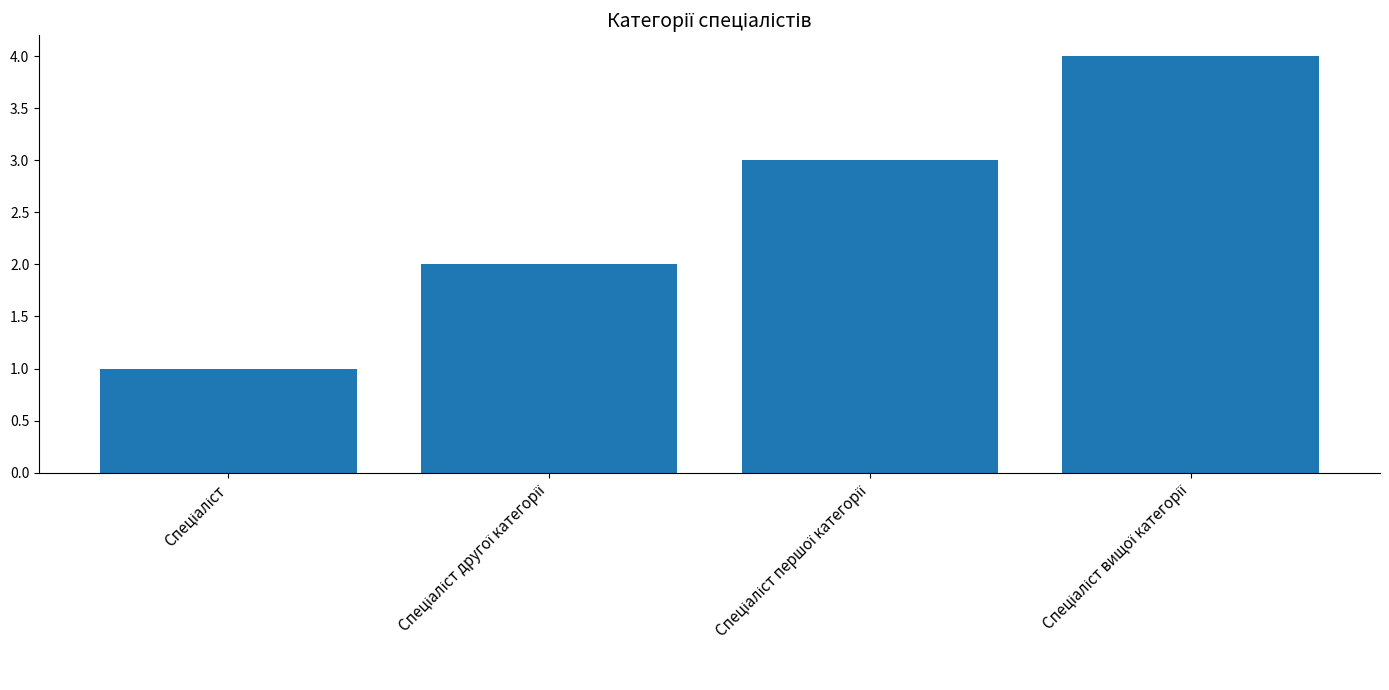

What is the difference between the maximum and minimum values?

3